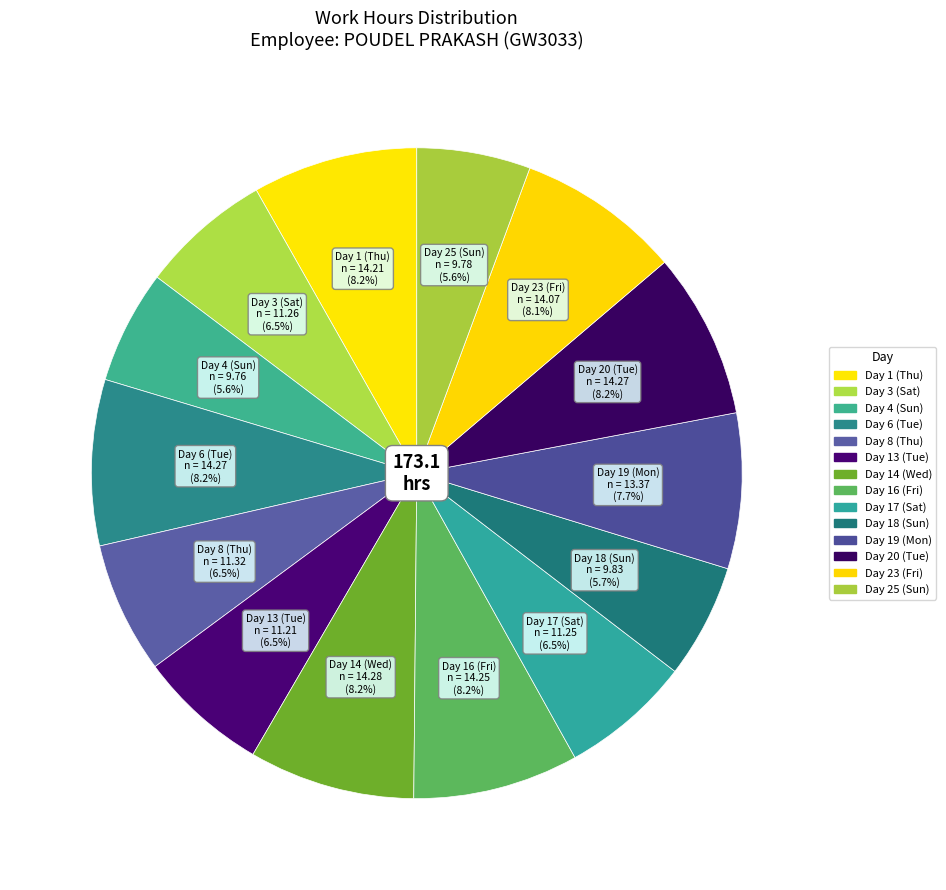

How many slices are in this pie chart?

14